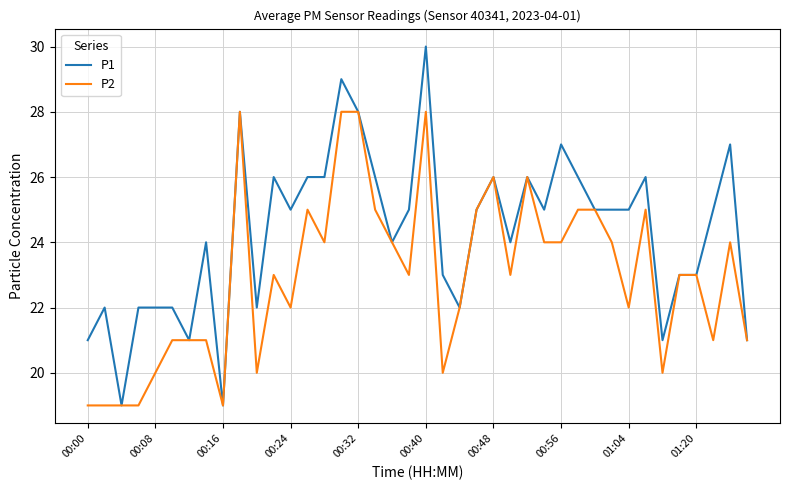

Rank the series by their average value, from highest to lowest.

P1, P2